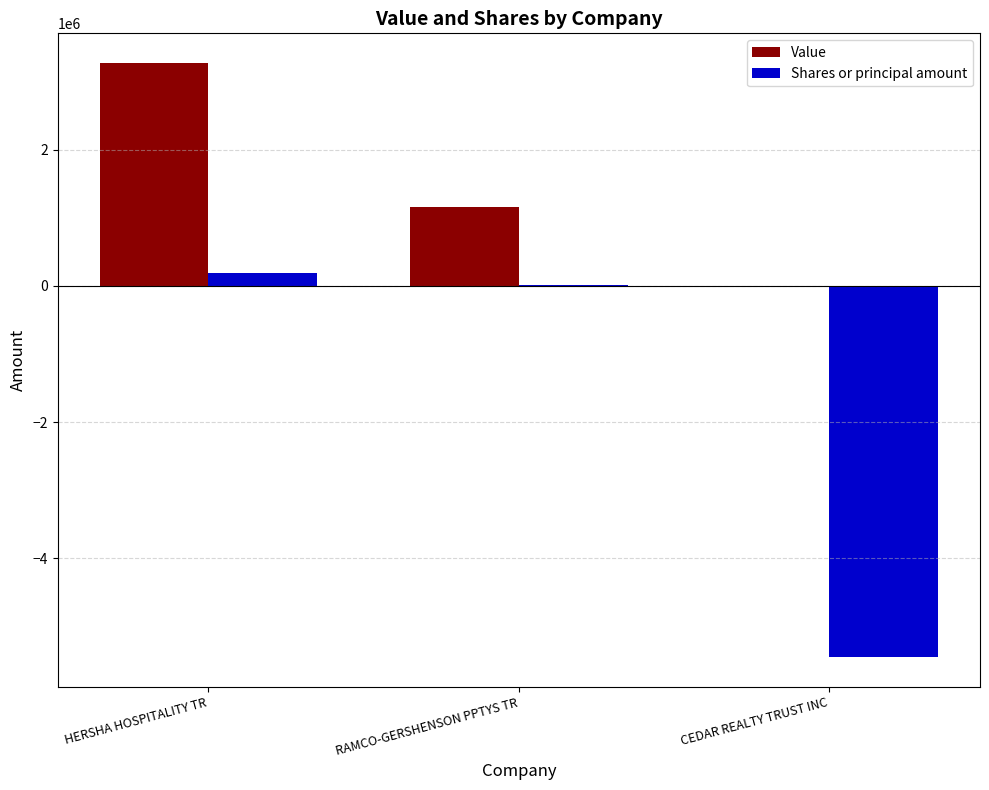

Reading left to right, list all the values displayed in this chart.

Value: HERSHA HOSPITALITY TR=3276000	RAMCO-GERSHENSON PPTYS TR=1155000	CEDAR REALTY TRUST INC=0
Shares or principal amount: HERSHA HOSPITALITY TR=188299	RAMCO-GERSHENSON PPTYS TR=20026	CEDAR REALTY TRUST INC=-5449188